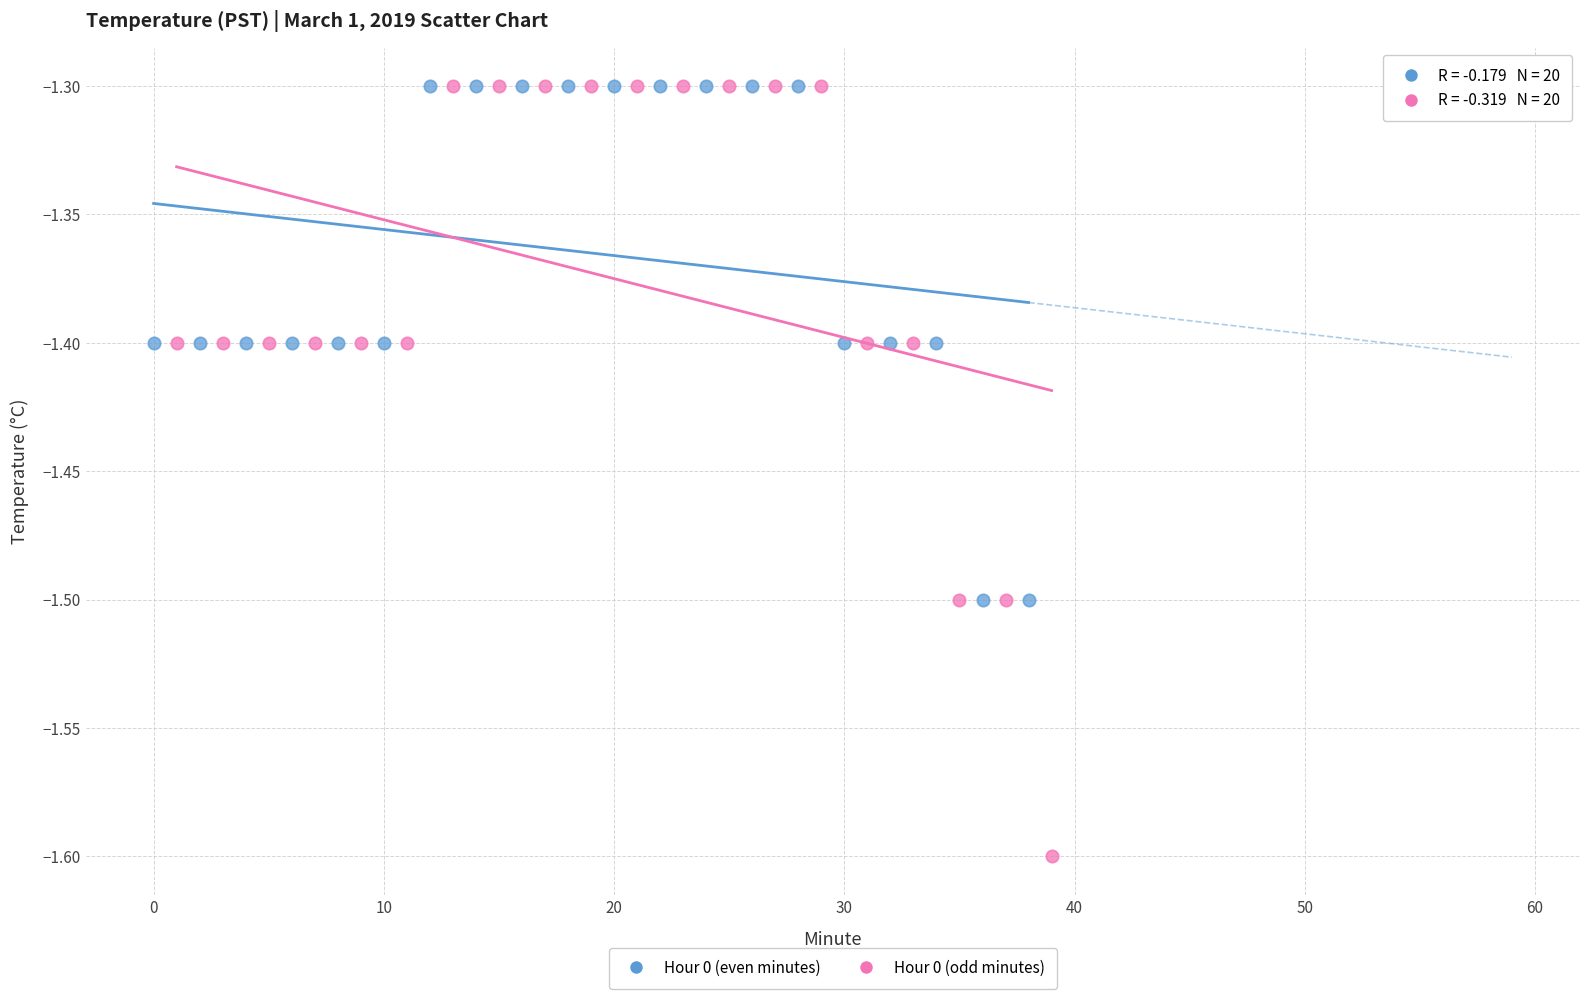

Which series has the largest Y range (max minus min)?

Hour 0 (odd minutes)